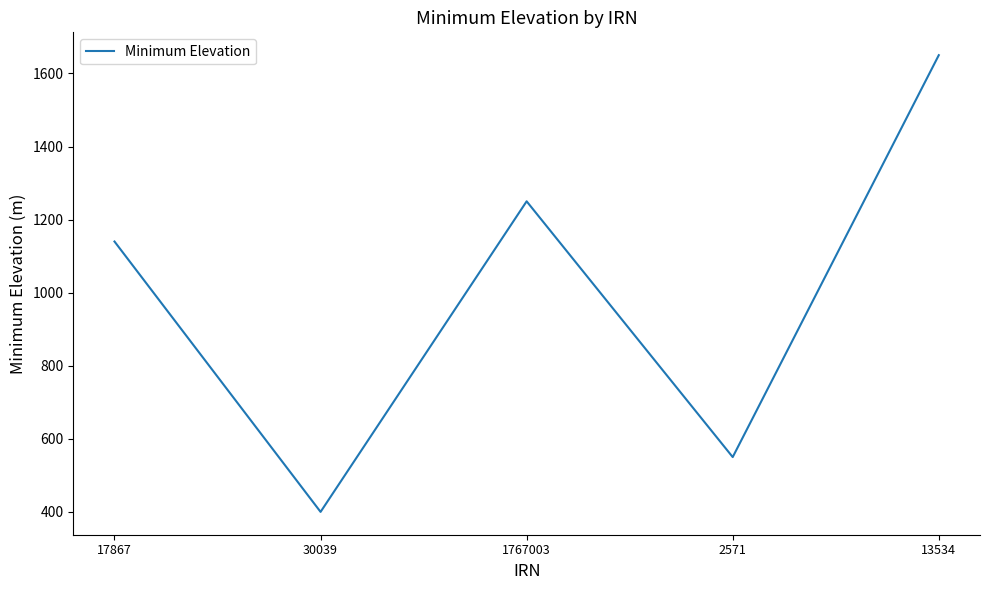

Is this an area chart (filled region under the line)?

No